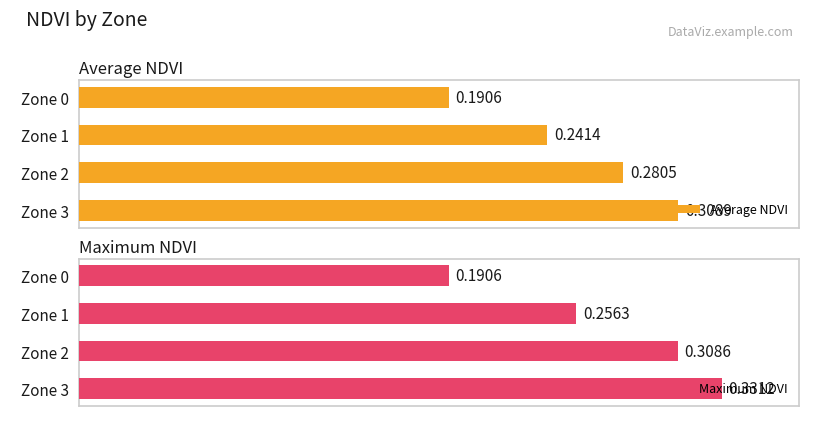

List the series in order of their peak value, lowest first.

Average NDVI, Maximum NDVI